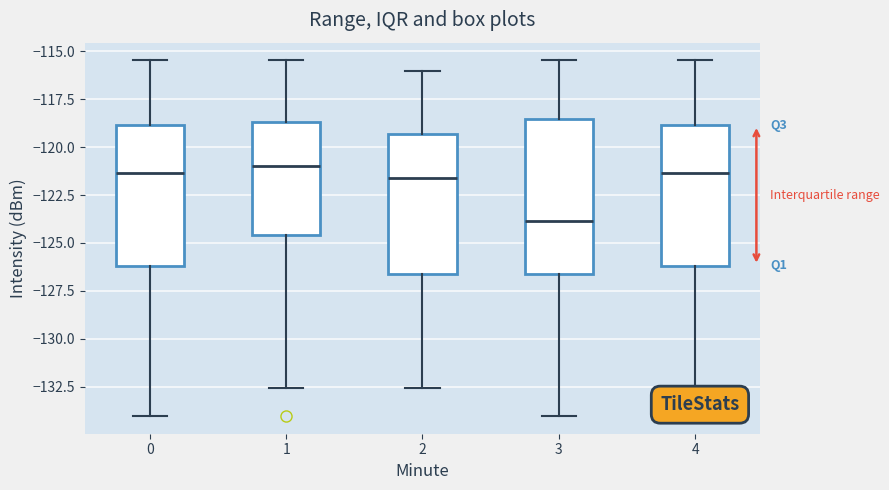

Reading left to right, read every box against the y-axis: the position of its median line, the range the box covers, and the ends of its whiskers. The values are not printed on the chart, so give them approximately, as read against the axis.

0: median -121.5, box -126.0 to -119.0, whiskers -134.0 to -115.5
1: median -121.0, box -124.5 to -118.5, whiskers -132.5 to -115.5
2: median -121.5, box -126.5 to -119.5, whiskers -132.5 to -116.0
3: median -124.0, box -126.5 to -118.5, whiskers -134.0 to -115.5
4: median -121.5, box -126.0 to -119.0, whiskers -134.0 to -115.5